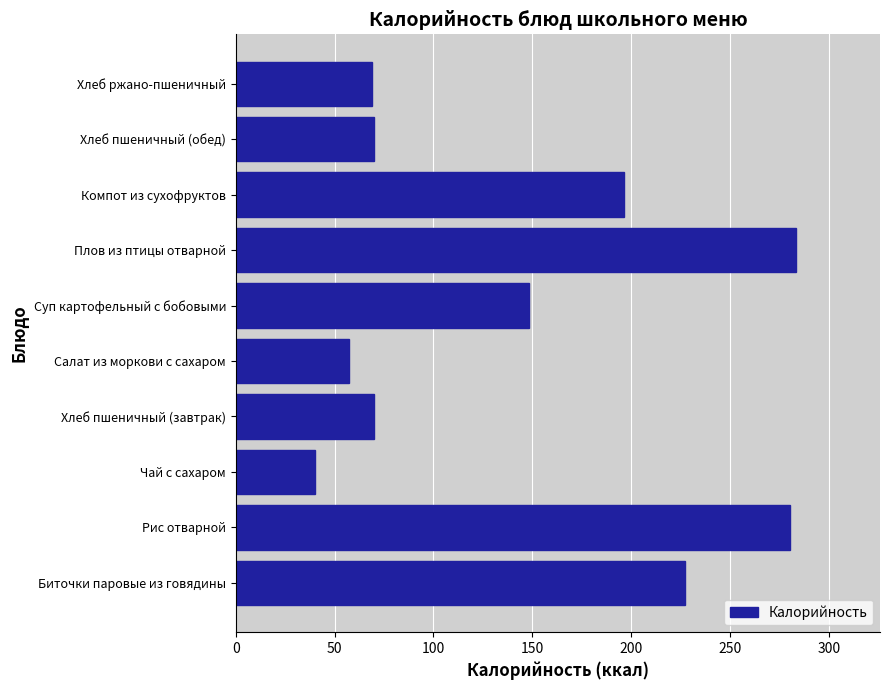

What is the approximate value at Плов из птицы отварной?

283.3